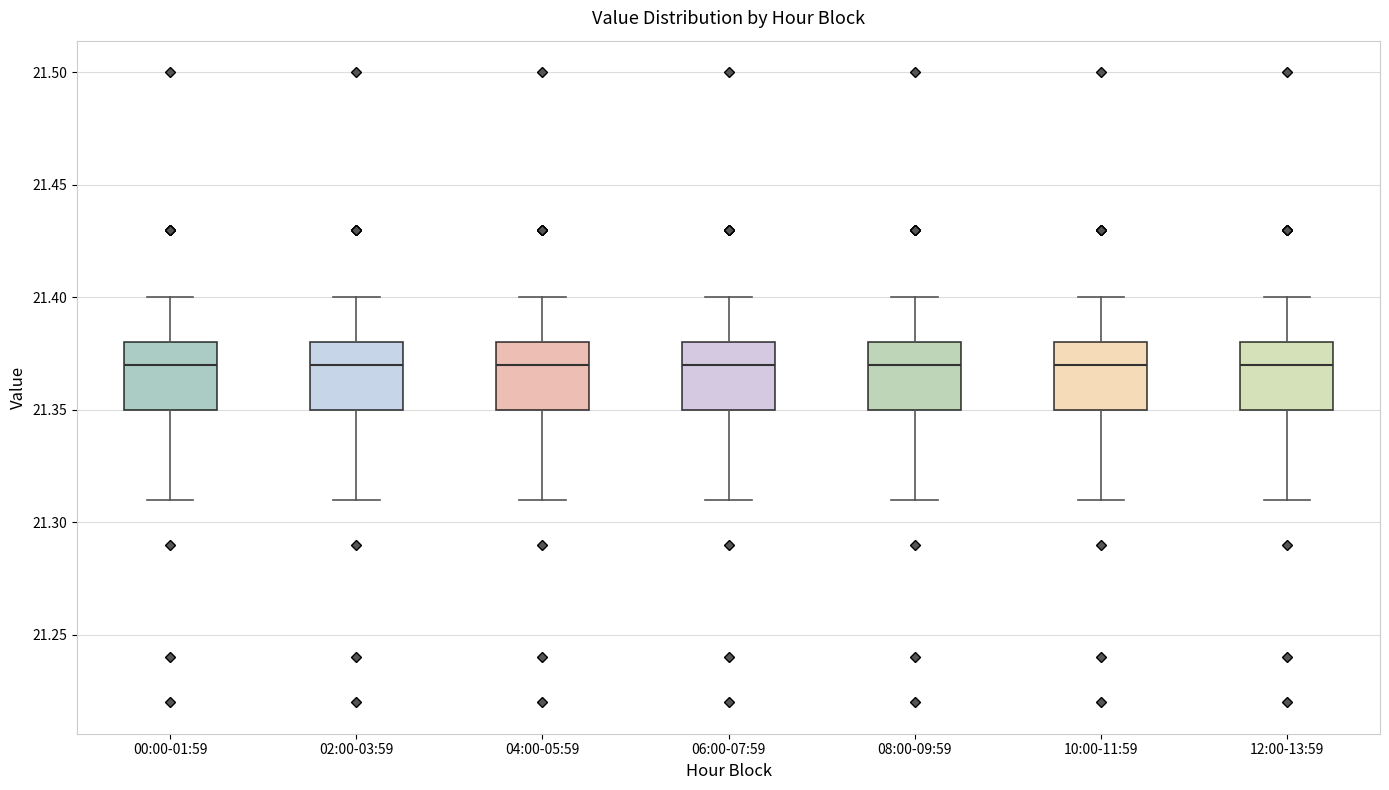

Reading left to right, read every box against the y-axis: the position of its median line, the range the box covers, and the ends of its whiskers. The values are not printed on the chart, so give them approximately, as read against the axis.

00:00-01:59: median 21.37, box 21.35 to 21.38, whiskers 21.31 to 21.40
02:00-03:59: median 21.37, box 21.35 to 21.38, whiskers 21.31 to 21.40
04:00-05:59: median 21.37, box 21.35 to 21.38, whiskers 21.31 to 21.40
06:00-07:59: median 21.37, box 21.35 to 21.38, whiskers 21.31 to 21.40
08:00-09:59: median 21.37, box 21.35 to 21.38, whiskers 21.31 to 21.40
10:00-11:59: median 21.37, box 21.35 to 21.38, whiskers 21.31 to 21.40
12:00-13:59: median 21.37, box 21.35 to 21.38, whiskers 21.31 to 21.40